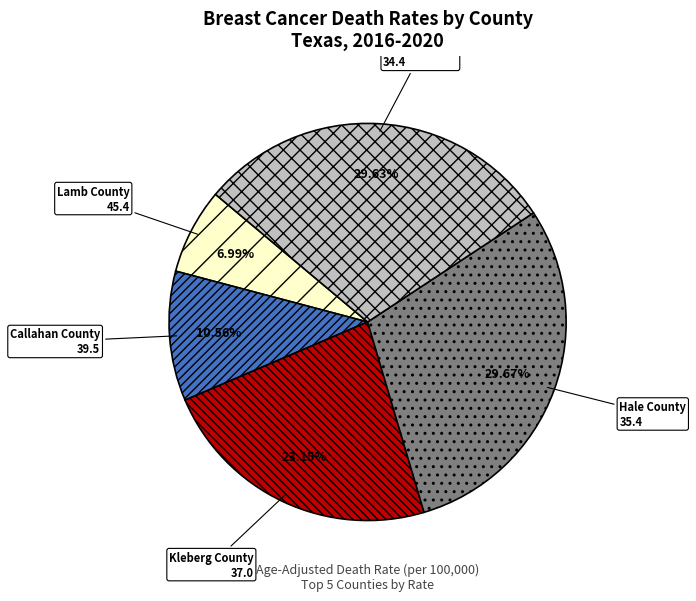

What is the smallest slice in the pie chart?

Lamb County